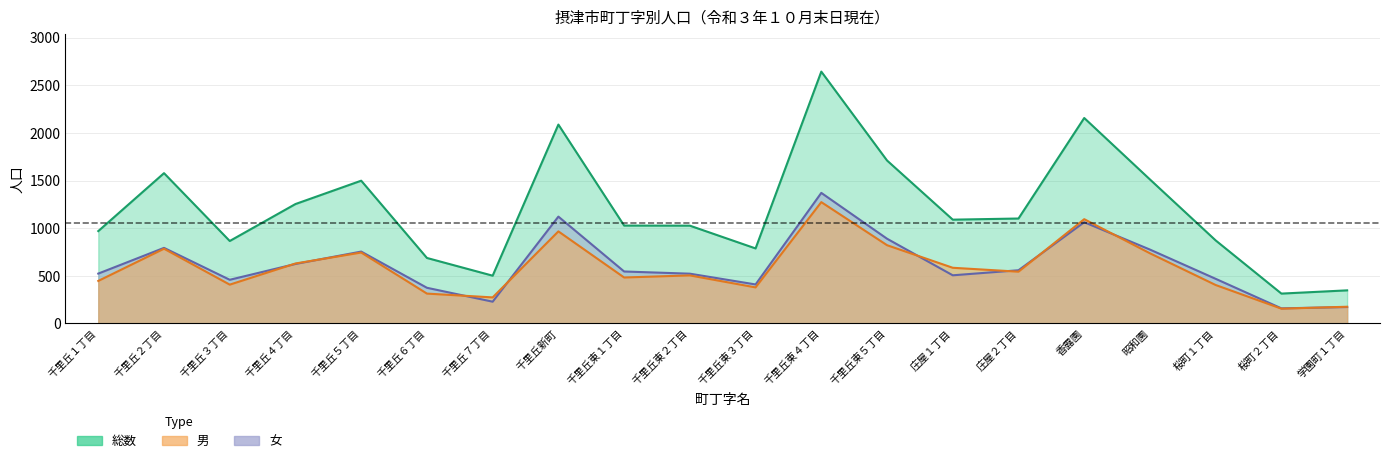

At 千里丘東４丁目, list the series in order from smallest to largest.

男, 女, 総数